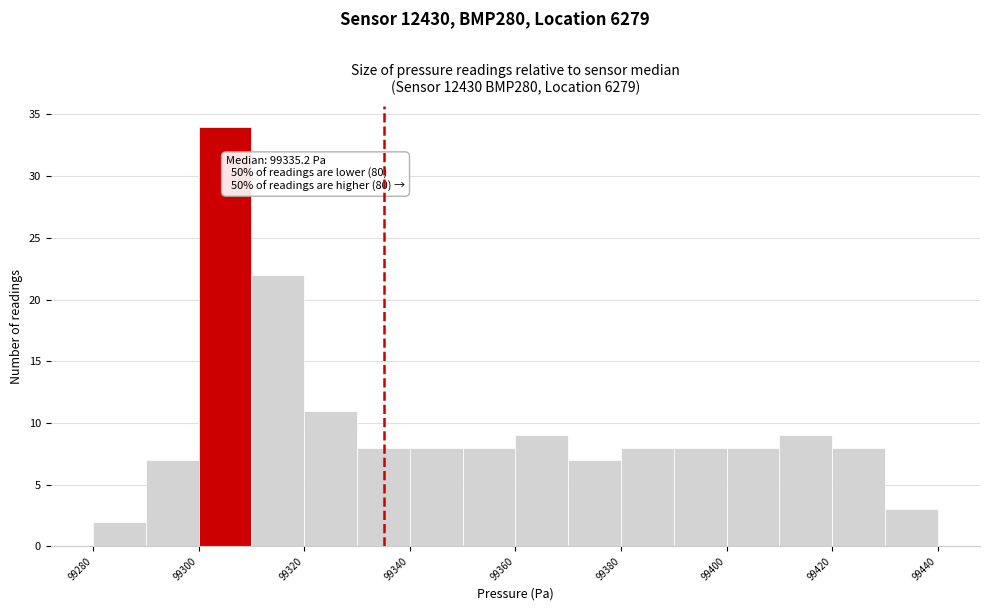

Which range on the x-axis has the tallest bar?

99300 to 99310